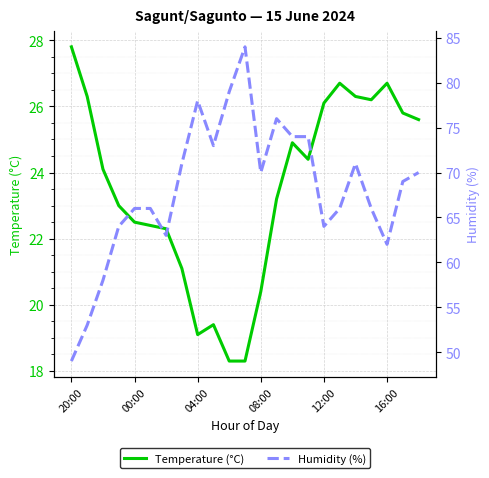

What are all the series names shown in the legend?

Temperature (°C), Humidity (%)